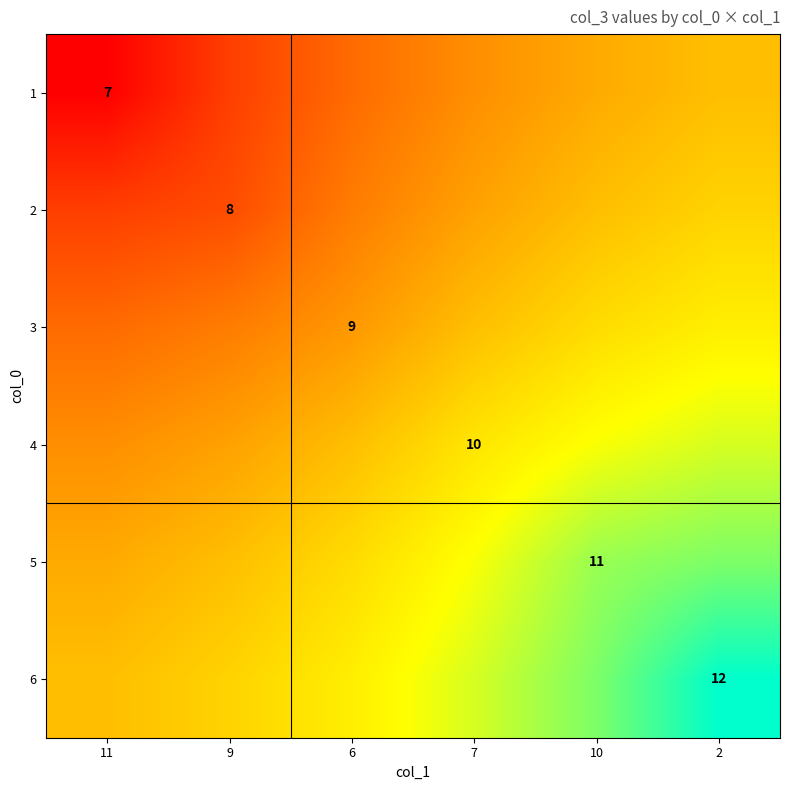

What is the sum of the 3 values at 7 and 2?

19.6